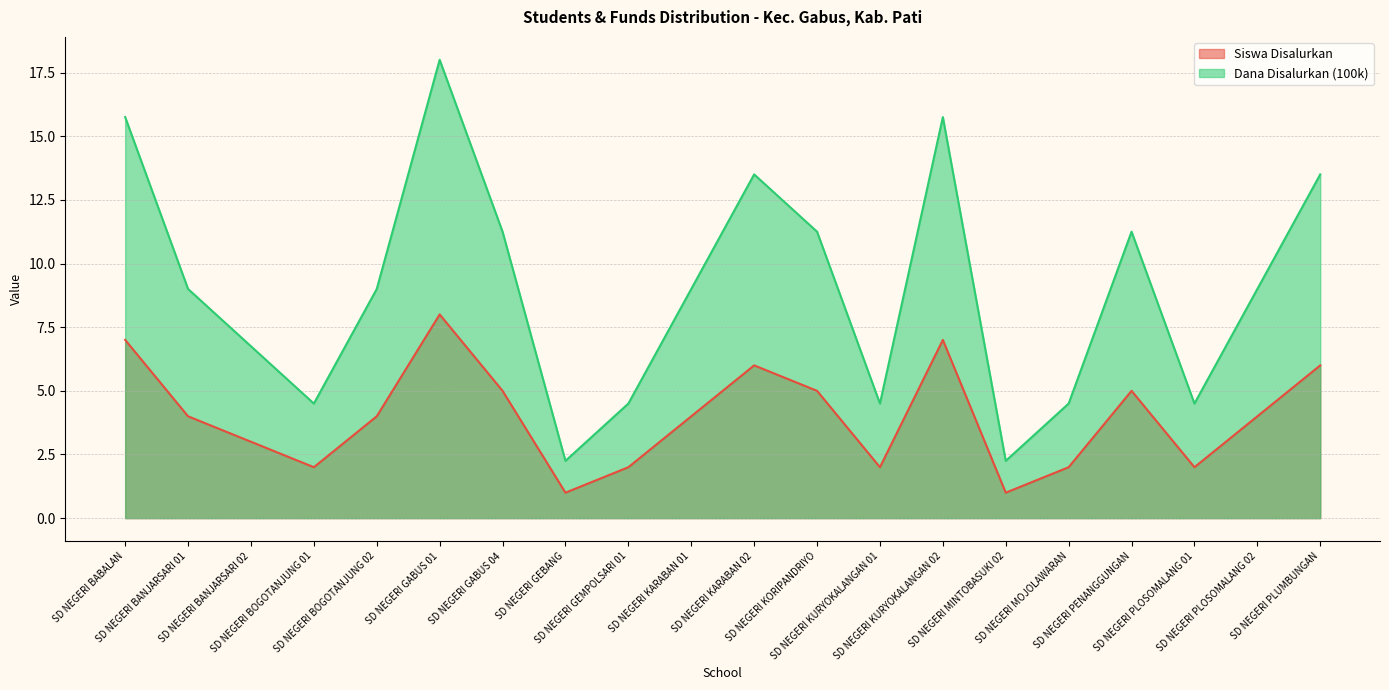

At how many categories does at least one series exceed 11?

8